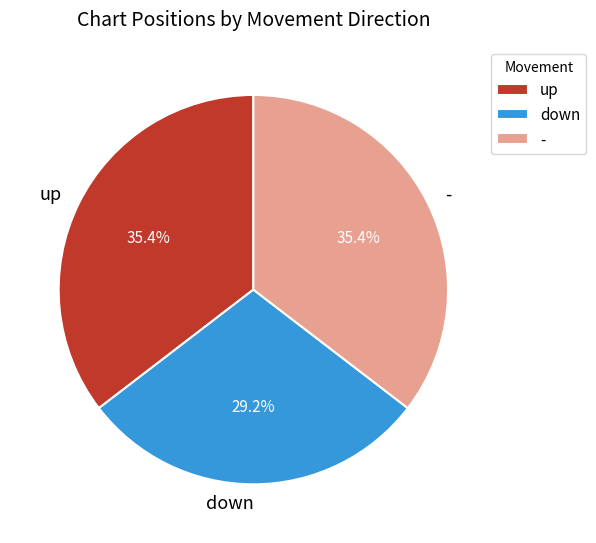

True or false: down accounts for 29% of the total.

True